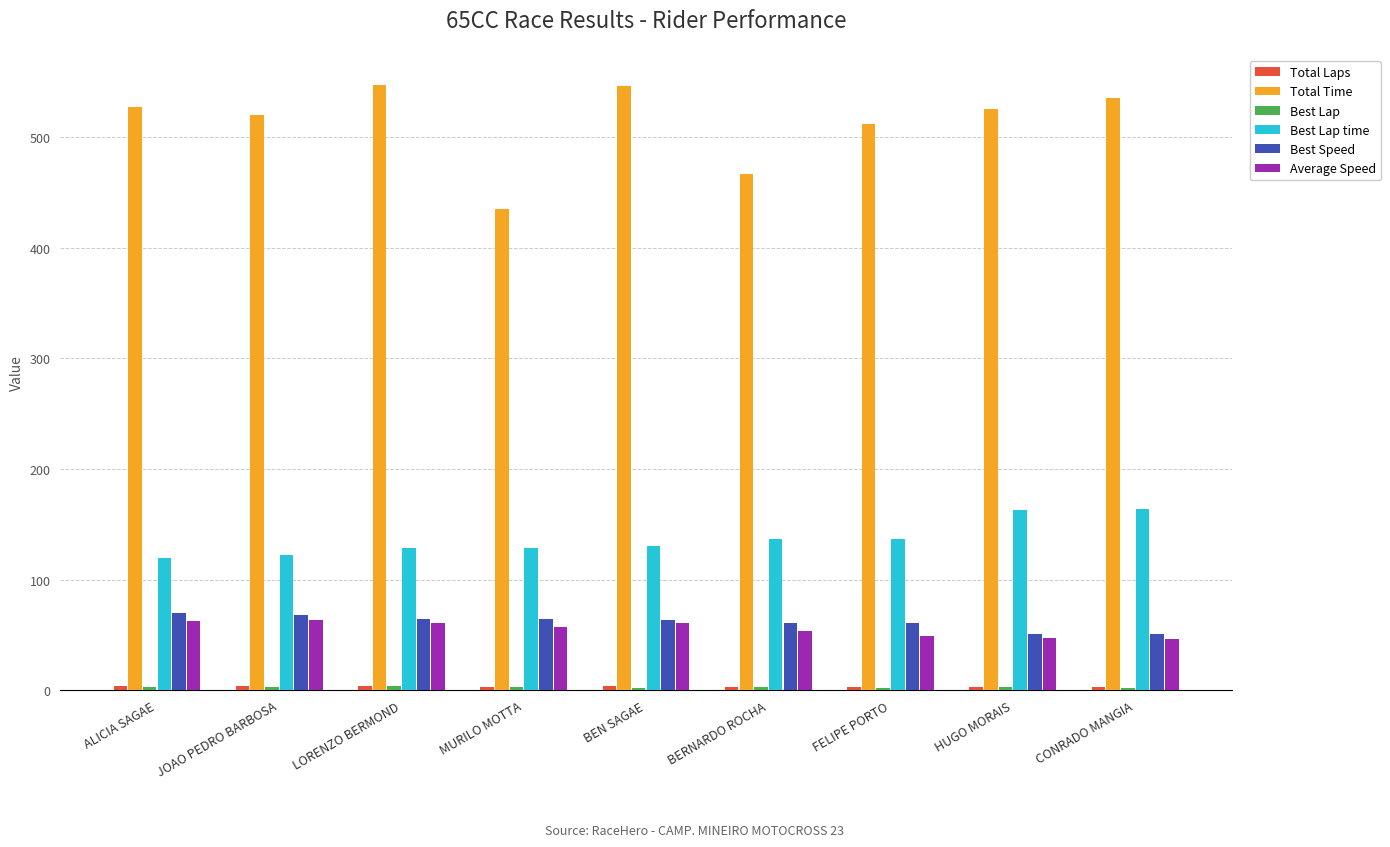

How many distinct data groups are displayed?

6